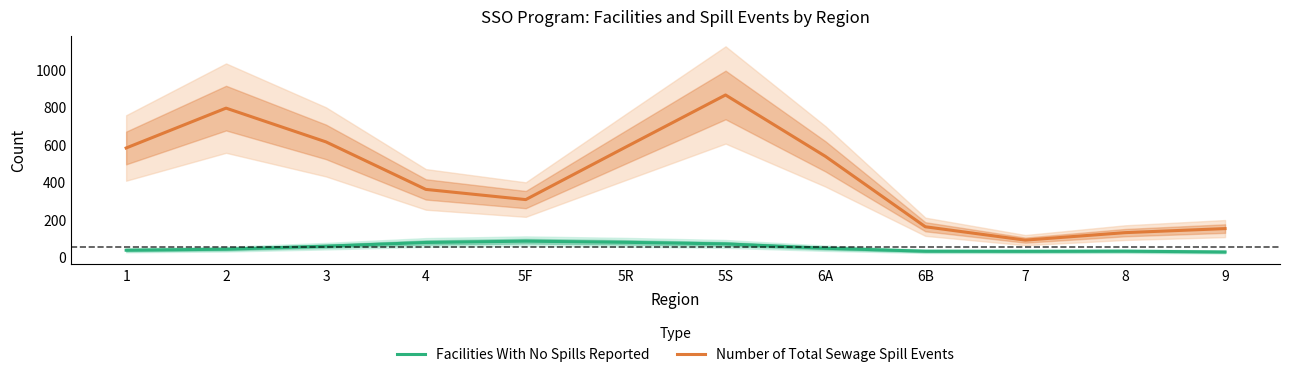

True or false: Number of Total Sewage Spill Events and Facilities With No Spills Reported cross at least once.

False